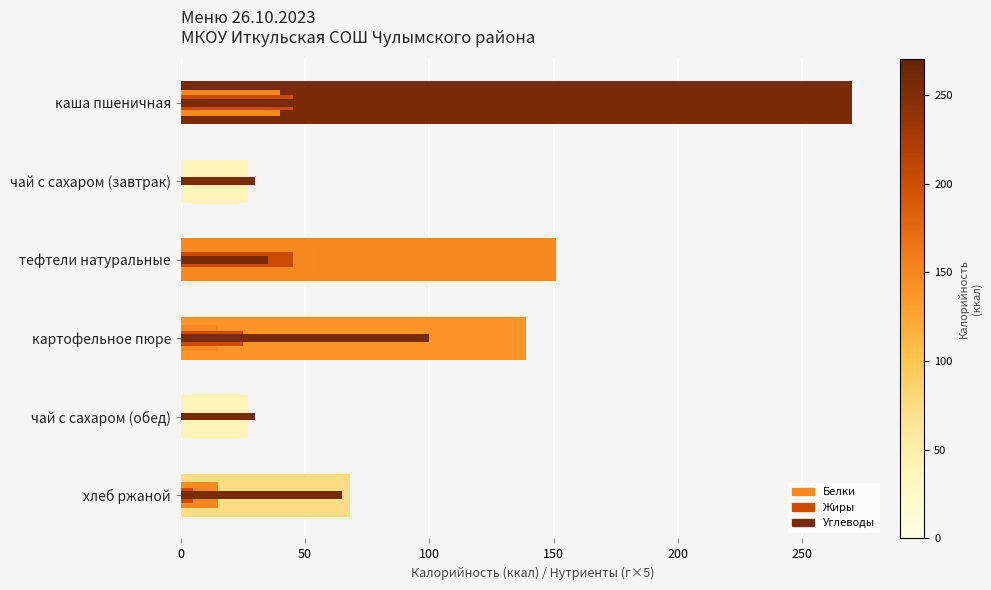

How many groups of bars are there?

6